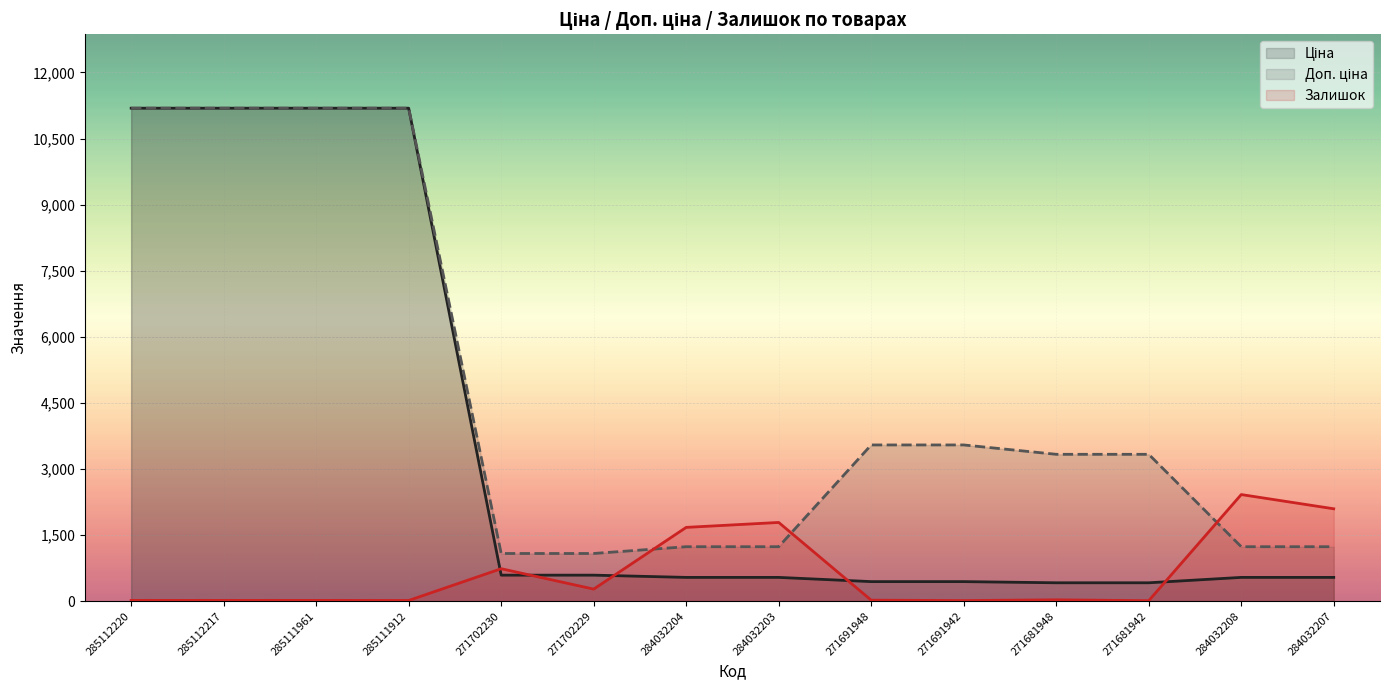

Is the value of Ціна at 271702229 greater than the value of Доп. ціна at 284032203?

No